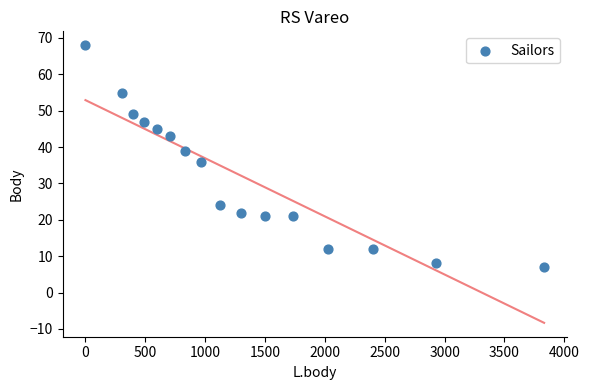

What is the range of X values (max minus min)?

3831